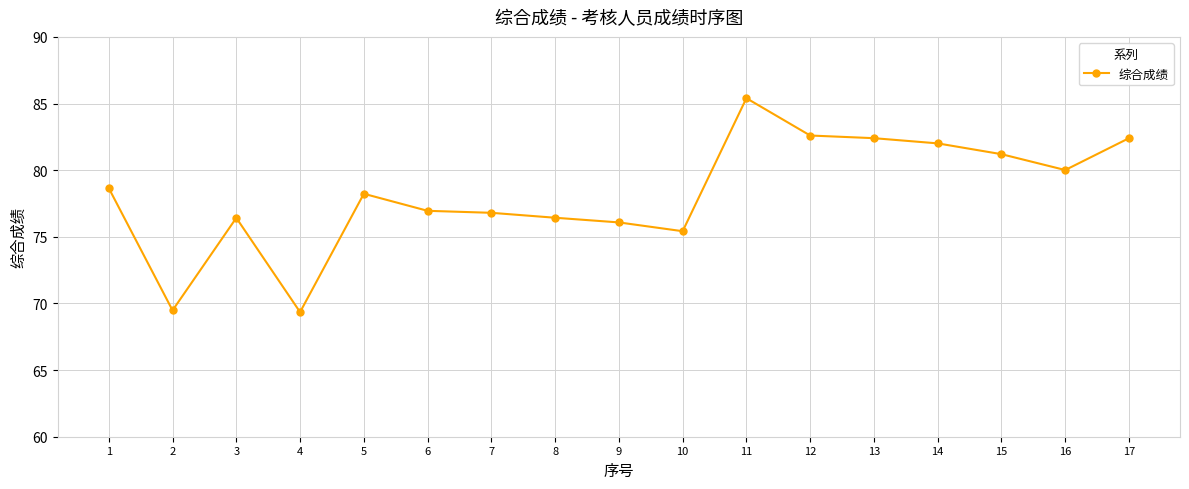

How many data points are less than 78?

8